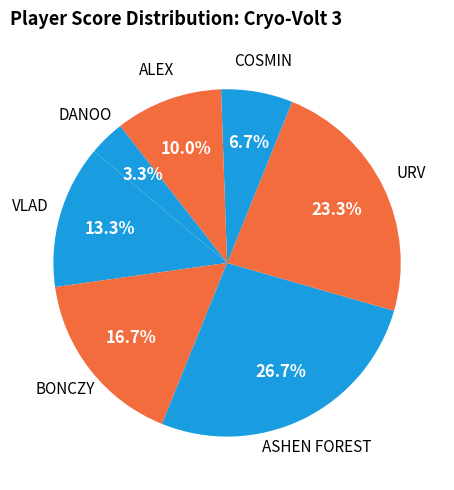

How many slices are in this pie chart?

7